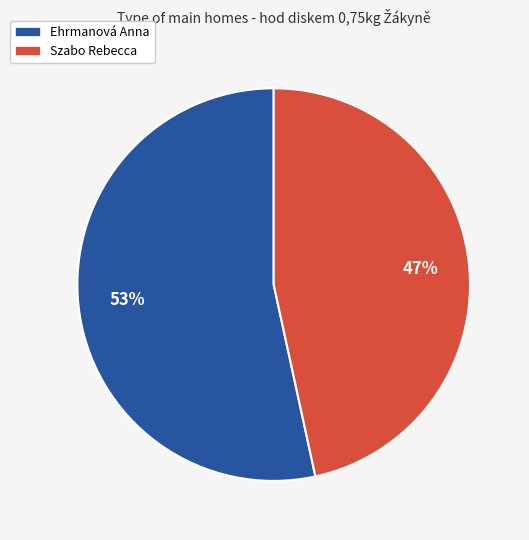

What is the largest slice in the pie chart?

Ehrmanová Anna